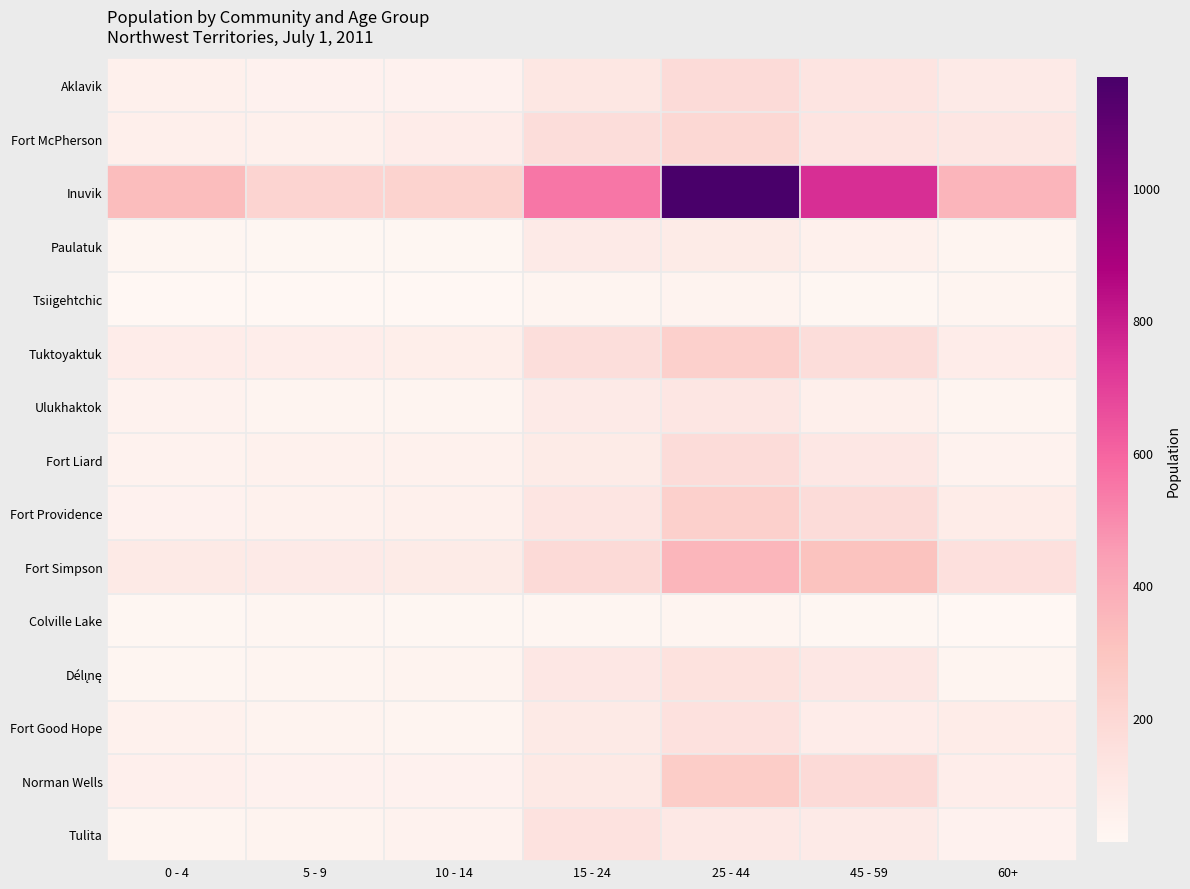

Rank the series at 10 - 14 from highest to lowest value.

Inuvik, Fort Simpson, Fort McPherson, Tuktoyaktuk, Fort Providence, Fort Liard, Norman Wells, Aklavik, Tulita, Délı̨nę, Fort Good Hope, Ulukhaktok, Paulatuk, Colville Lake, Tsiigehtchic